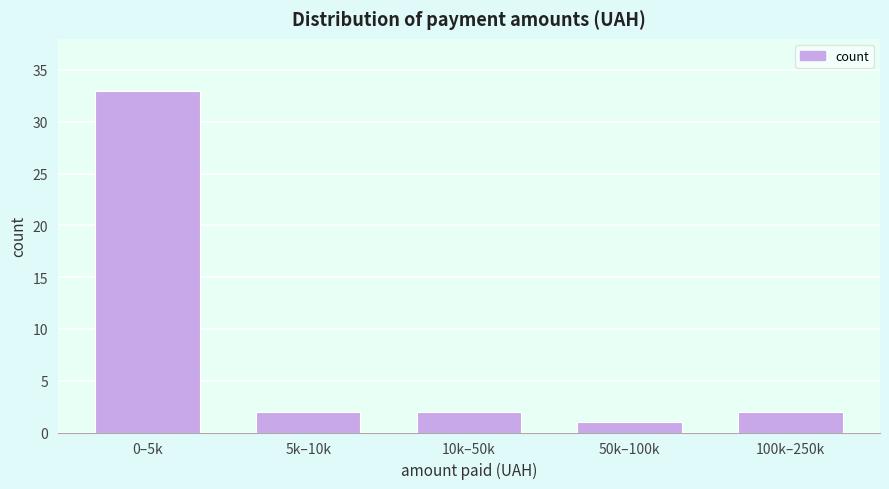

Reading left to right, what are all the values shown in this chart?

33	2	2	1	2